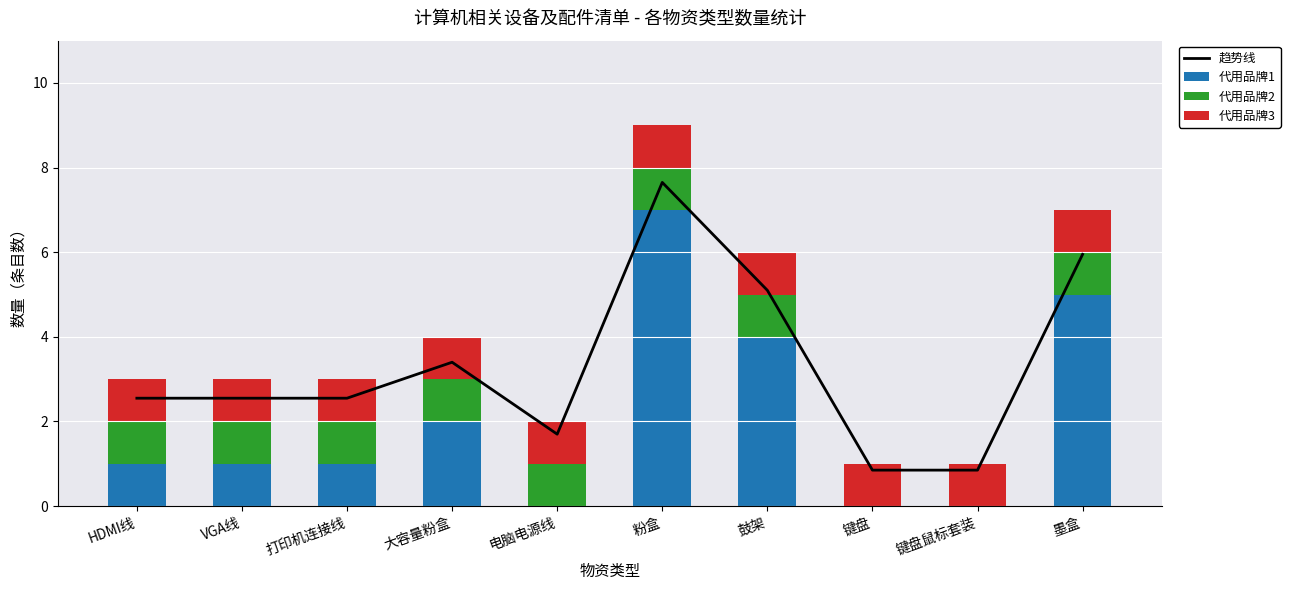

Rank the categories by 代用品牌2 value from lowest to highest.

HDMI线, VGA线, 打印机连接线, 大容量粉盒, 电脑电源线, 粉盒, 鼓架, 键盘, 键盘鼠标套装, 墨盒